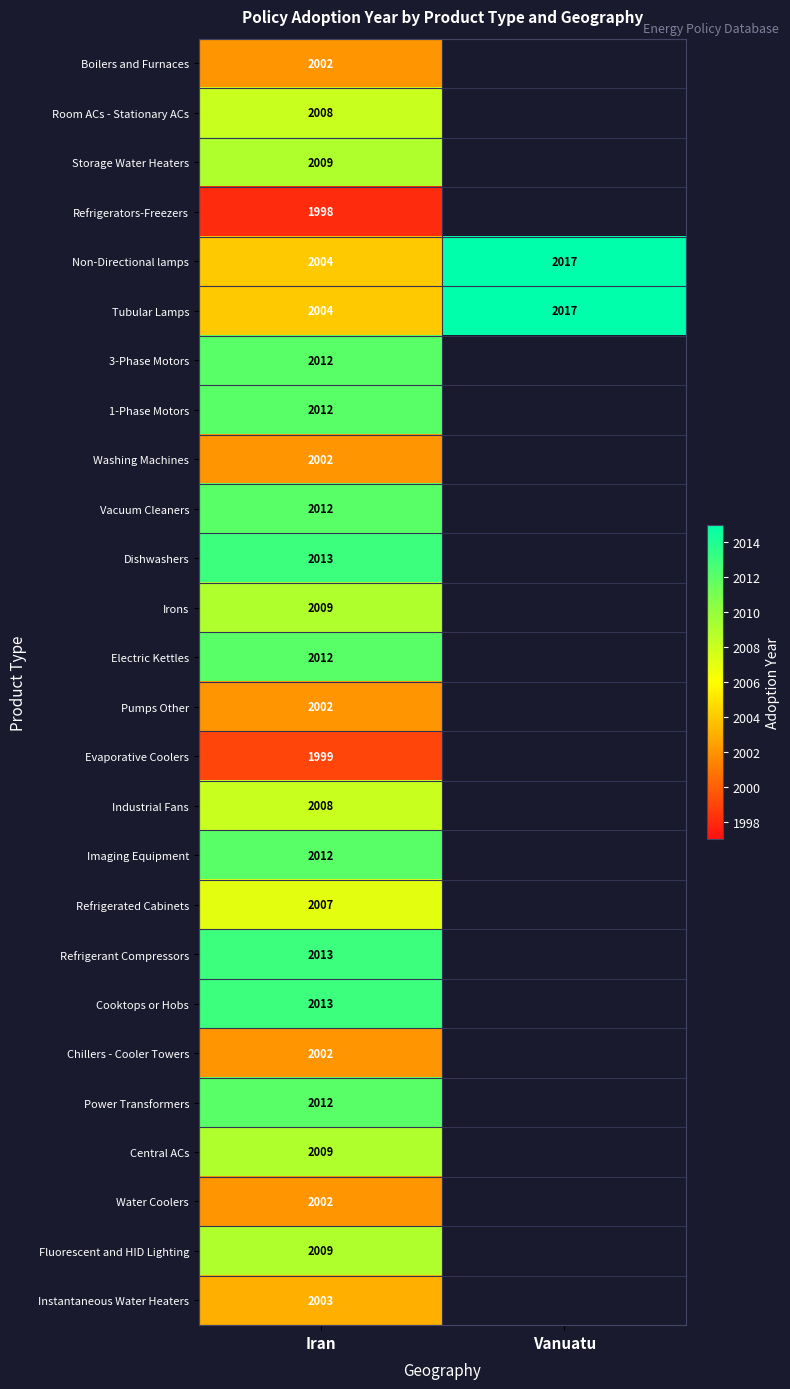

Which category has the highest value across all series?

Vanuatu